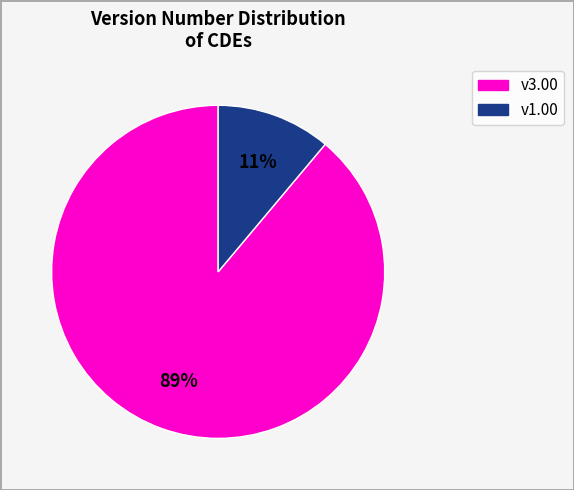

How many slices are in this pie chart?

2